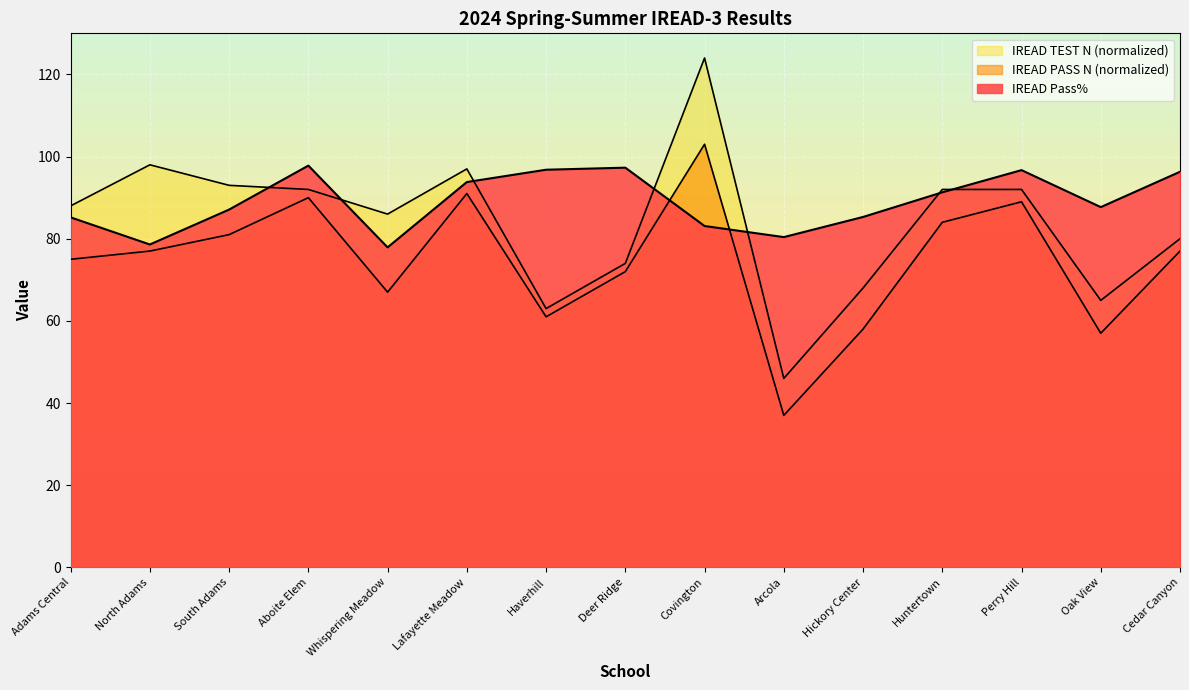

Reading left to right, transcribe all the data shown in this chart.

IREAD Pass%: 85.2	78.6	87.1	97.8	77.9	93.8	96.8	97.3	83.1	80.4	85.3	91.3	96.7	87.7	96.3
IREAD PASS N (normalized): 75.0	77.0	81.0	90.0	67.0	91.0	61.0	72.0	103.0	37.0	58.0	84.0	89.0	57.0	77.0
IREAD TEST N (normalized): 88.0	98.0	93.0	92.0	86.0	97.0	63.0	74.0	124.0	46.0	68.0	92.0	92.0	65.0	80.0